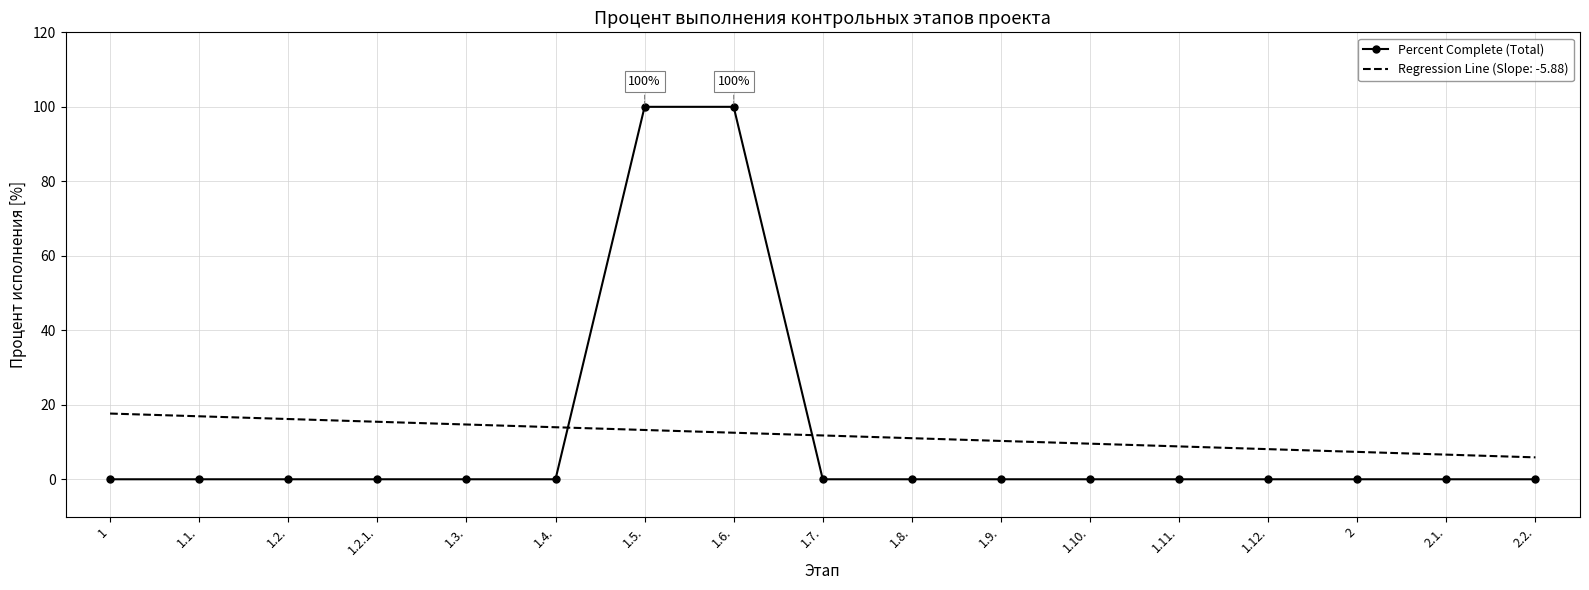

What is the difference between the maximum and minimum values in the Regression Line (Slope: -5.88) series?

11.8